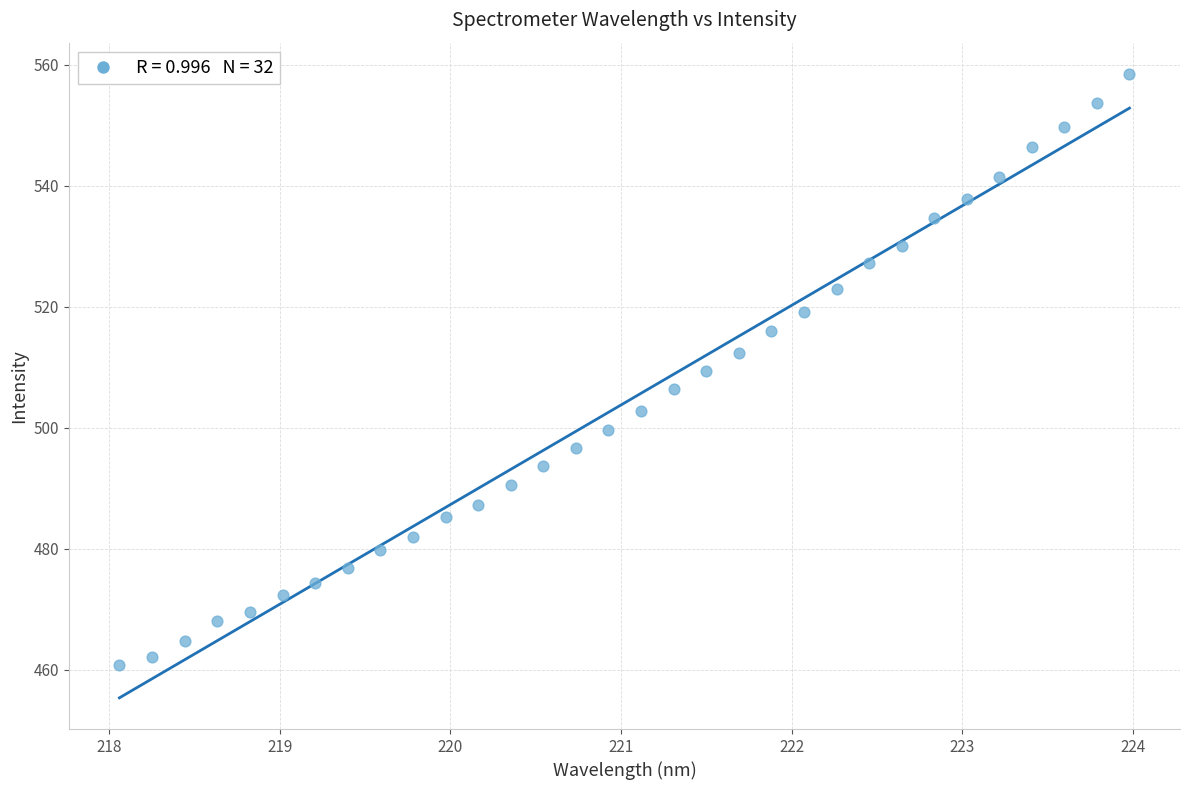

What is the range of Y values (max minus min)?

97.8